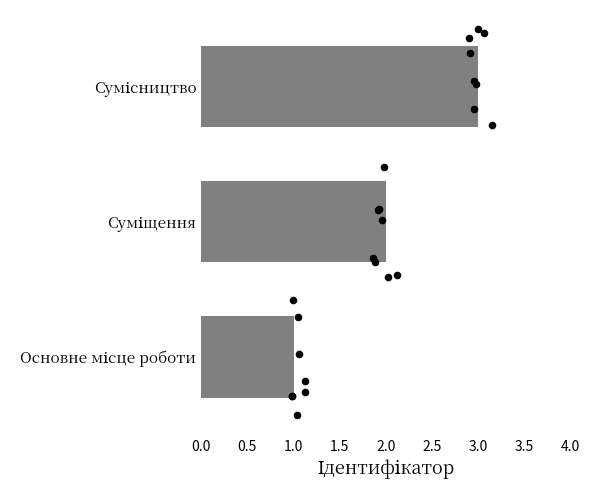

Approximately how many times larger is the value at Сумісництво compared to Основне місце роботи?

3.0